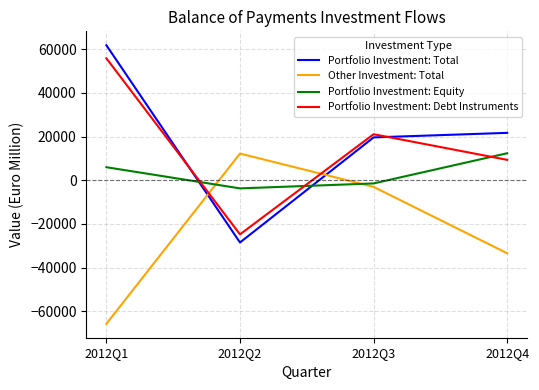

At which label does Other Investment: Total first exceed -3035?

2012Q2